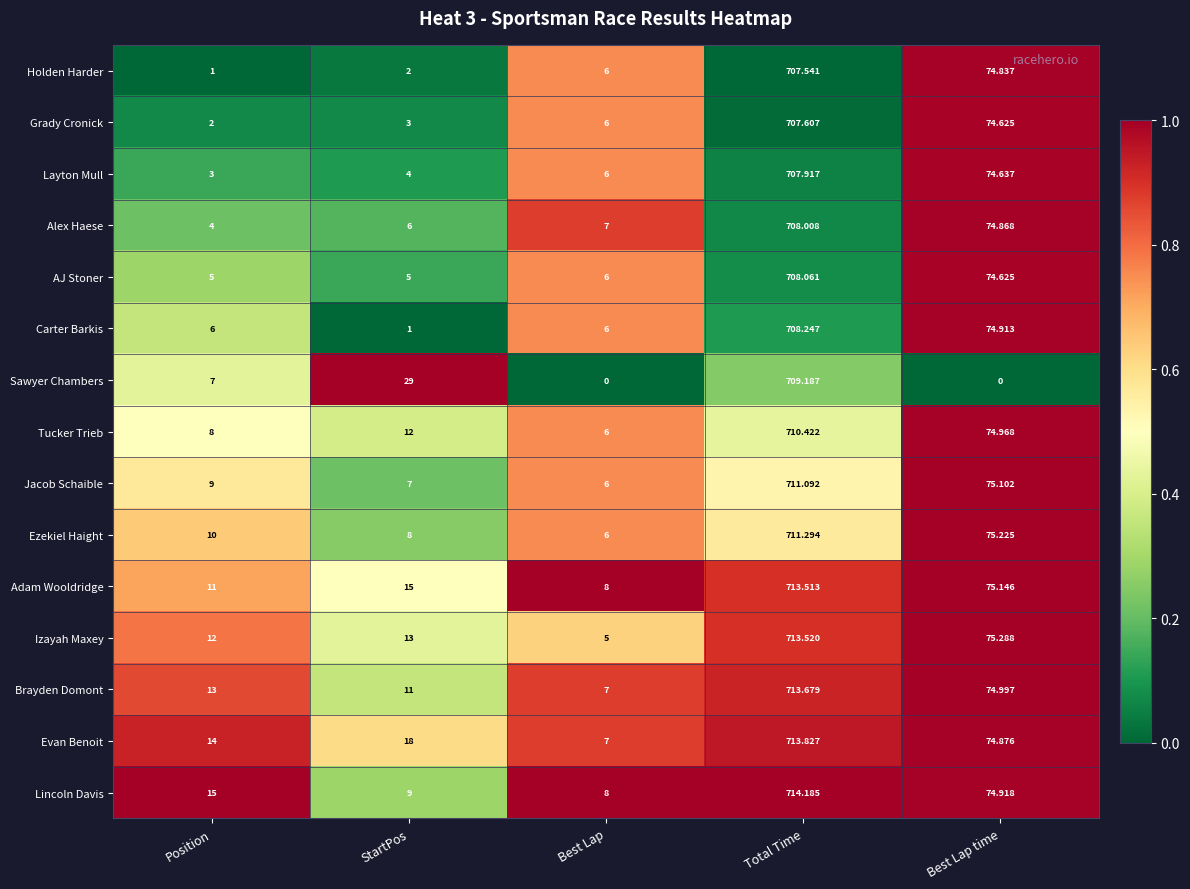

Between Best Lap and Best Lap time, which series saw the biggest shift?

Izayah Maxey